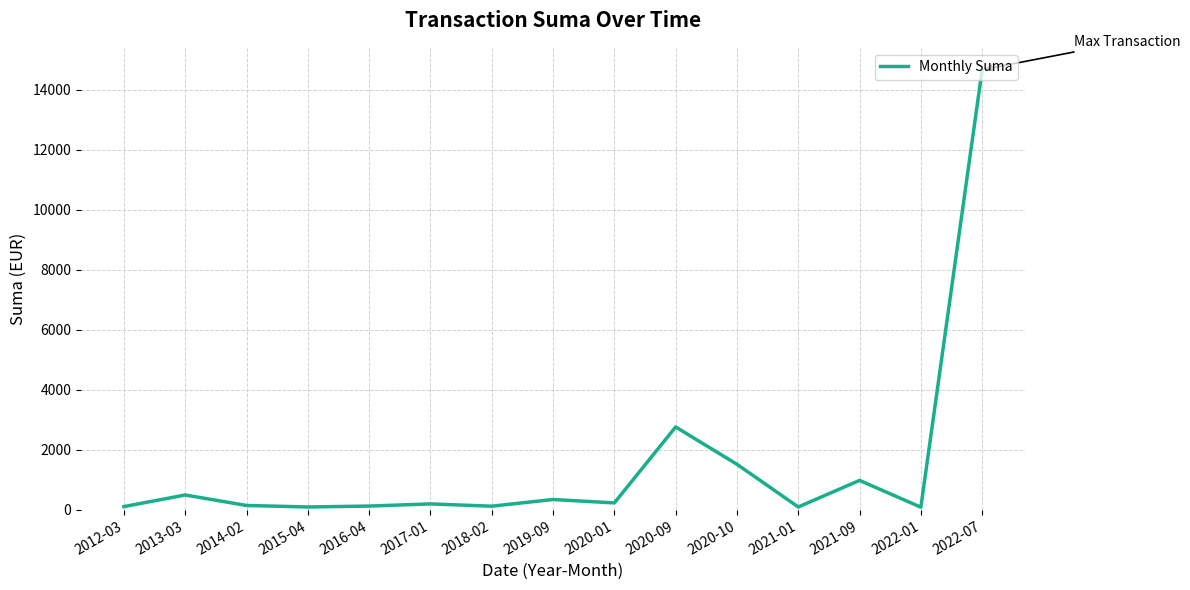

Is this an area chart (filled region under the line)?

No